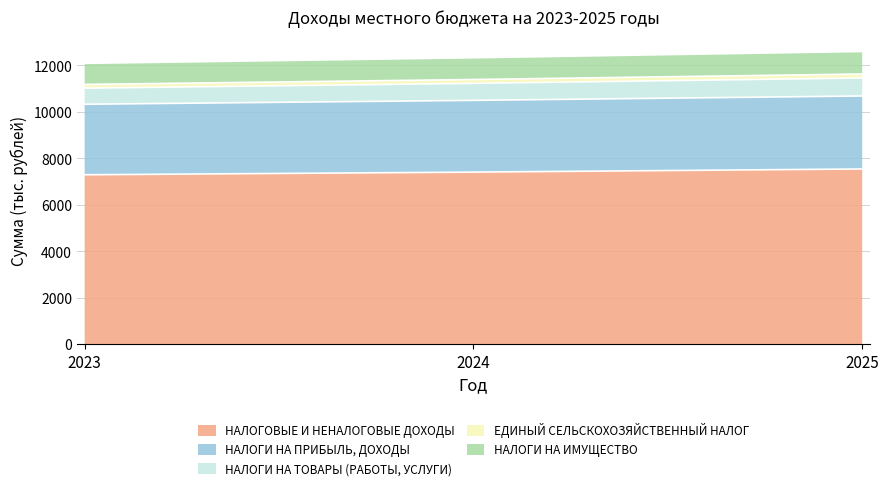

What is the minimum value for НАЛОГОВЫЕ И НЕНАЛОГОВЫЕ ДОХОДЫ?

7292.6